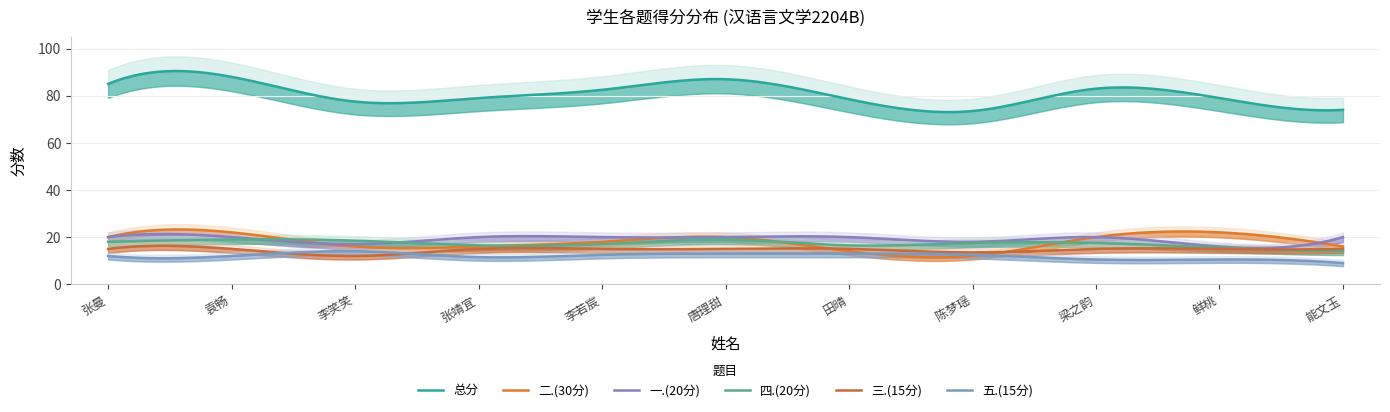

What is the label of the 7th point from the right?

李若宸